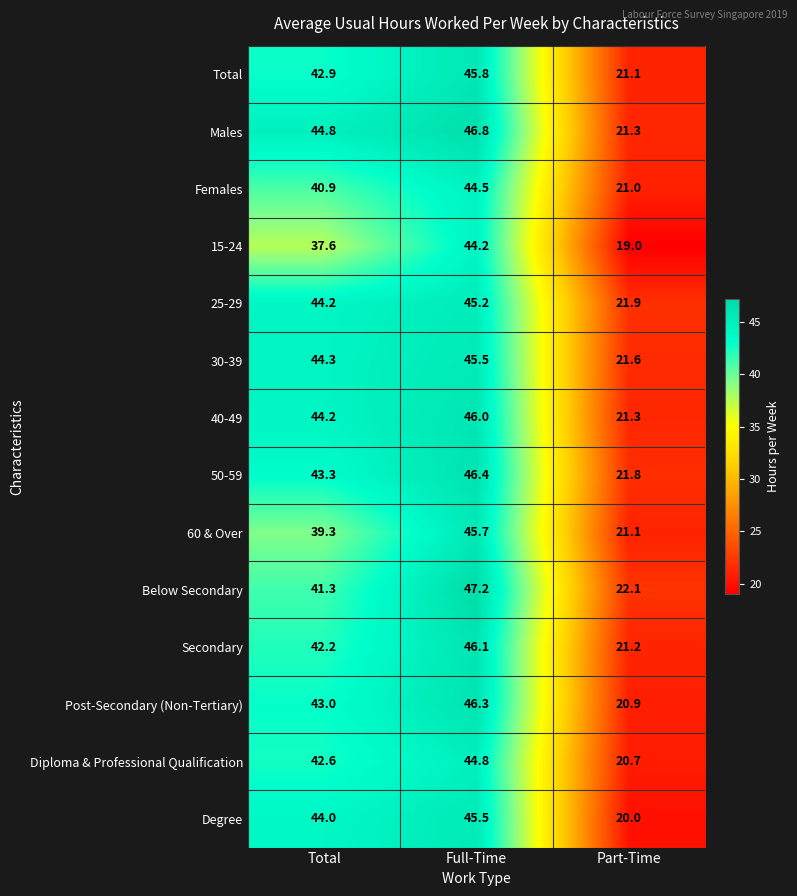

What is the total value across all series at Total?

594.6